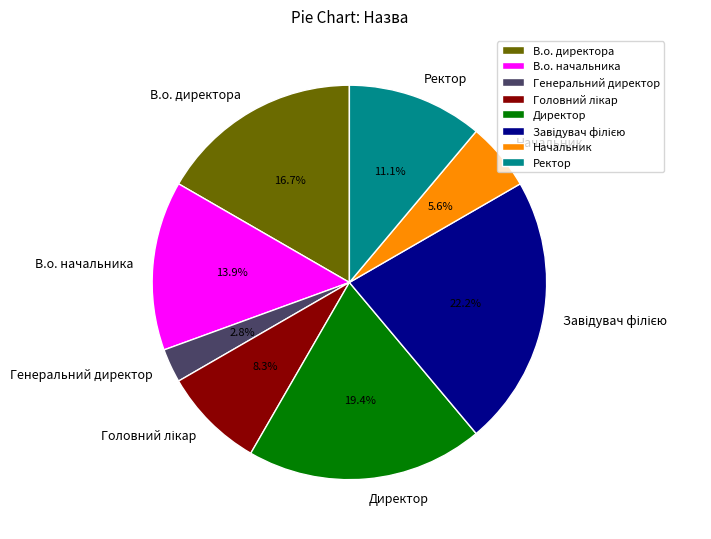

Combined, do В.о. начальника and Начальник account for over 50%?

No